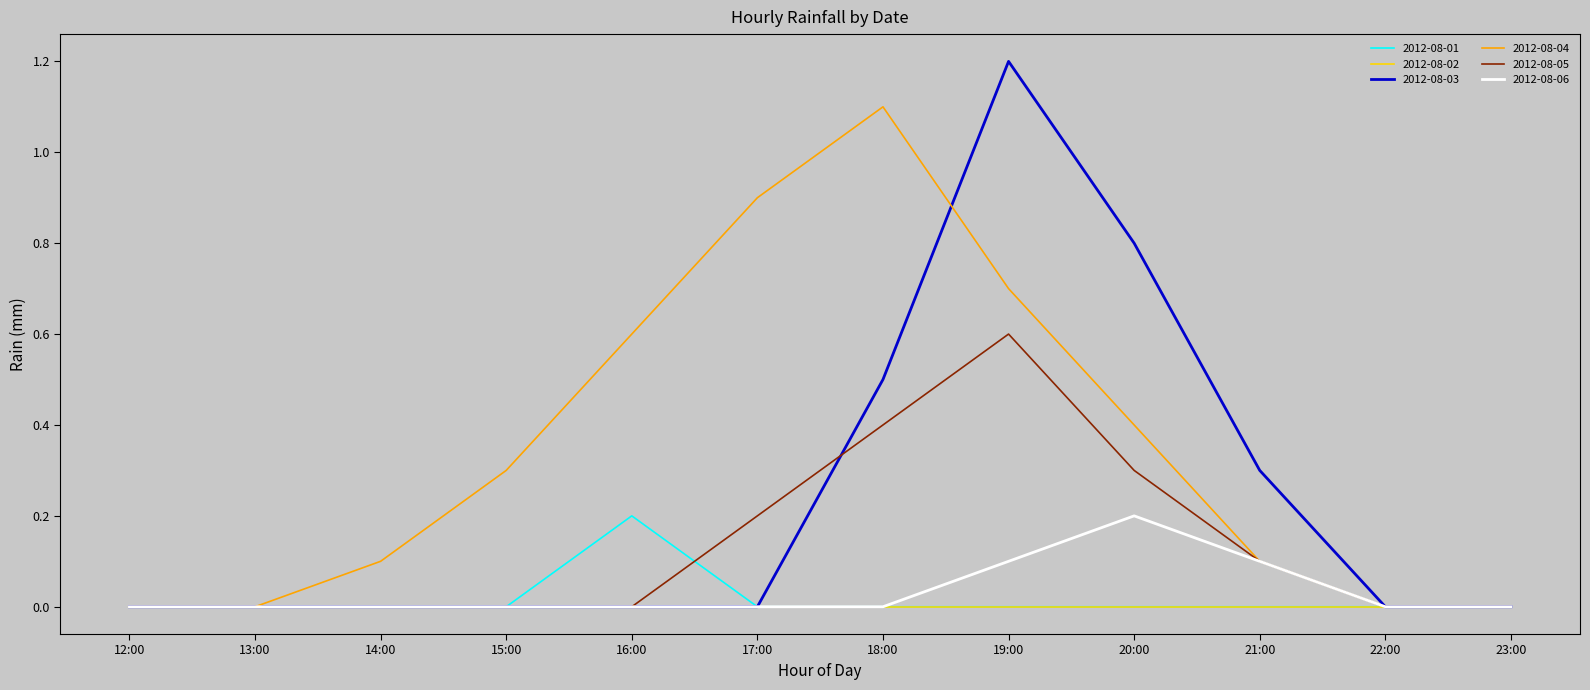

Between 17:00 and 22:00, which series saw the biggest shift?

2012-08-04